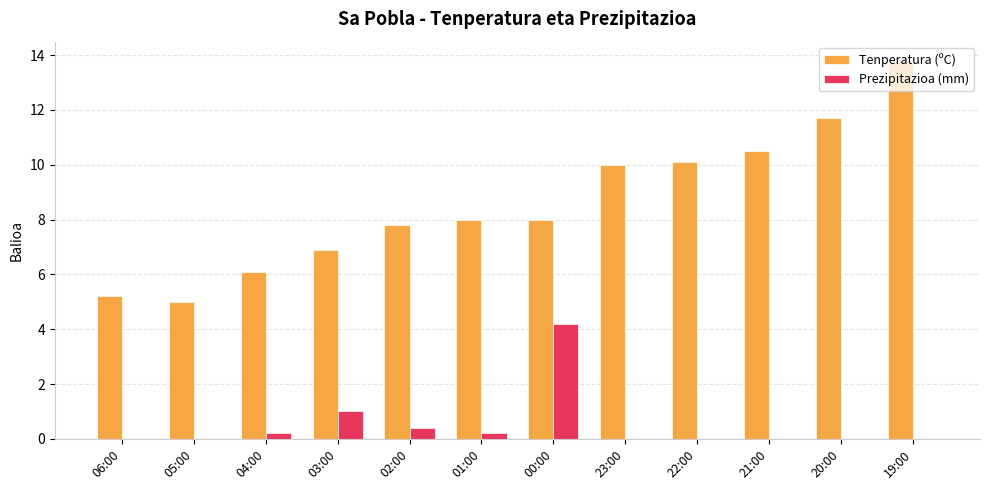

What are all the series names shown in the legend?

Tenperatura (ºC), Prezipitazioa (mm)